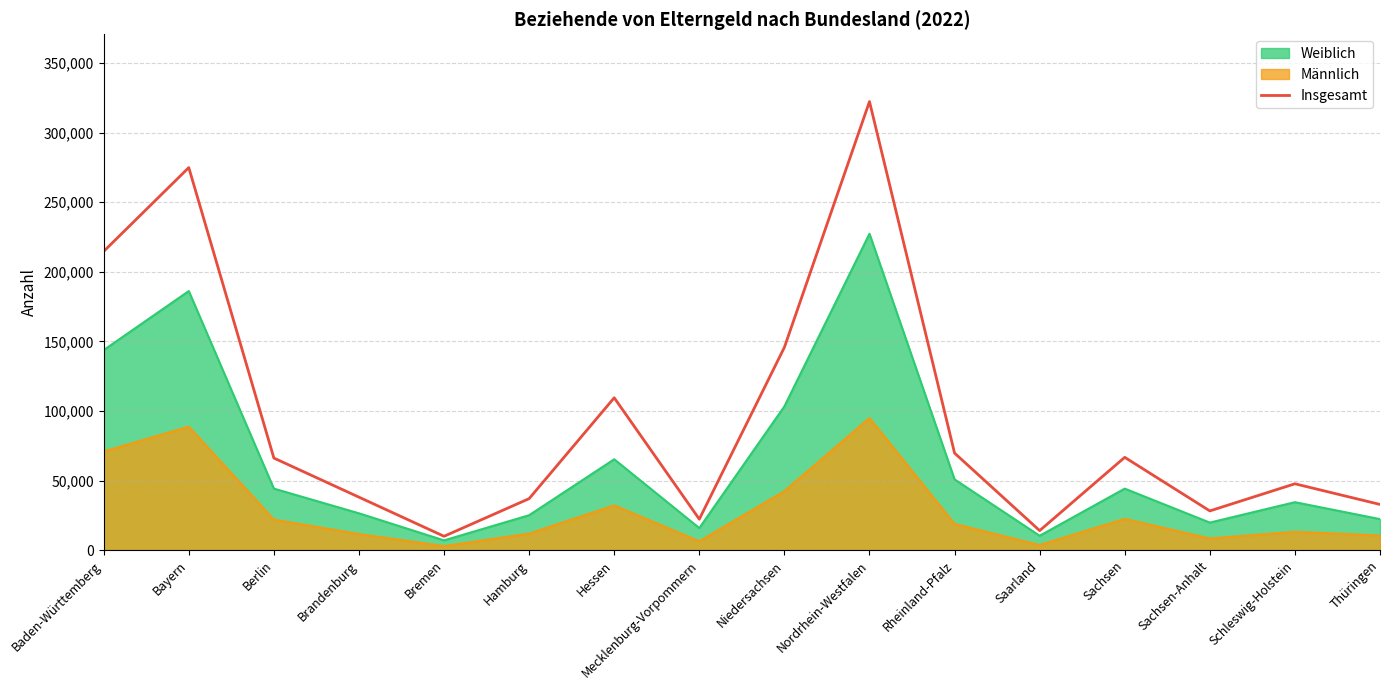

At which category does the data reach its first local peak?

Bayern